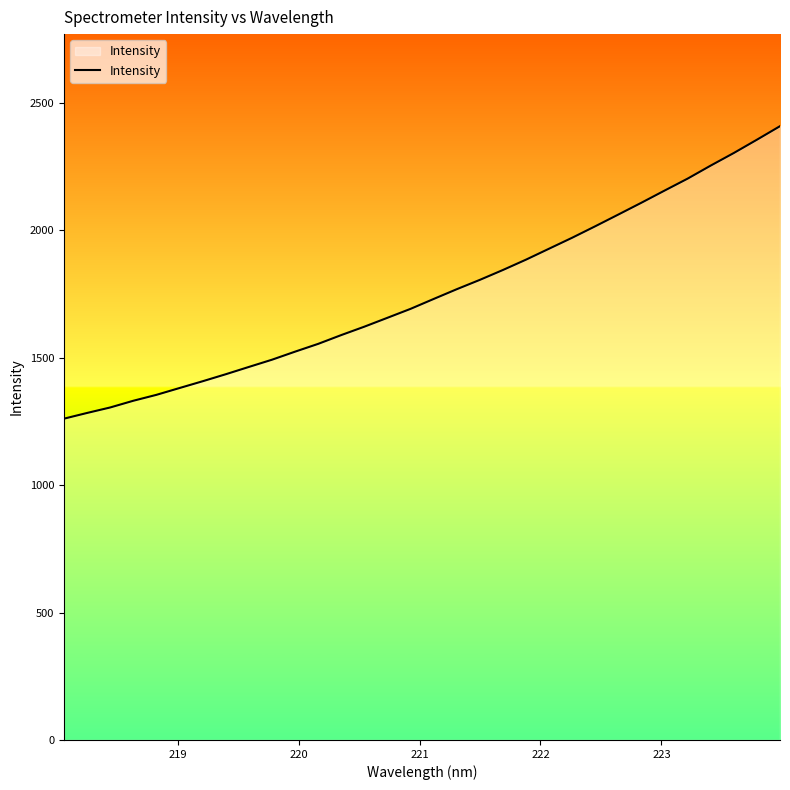

What is the difference between the maximum and minimum values?

1148.1